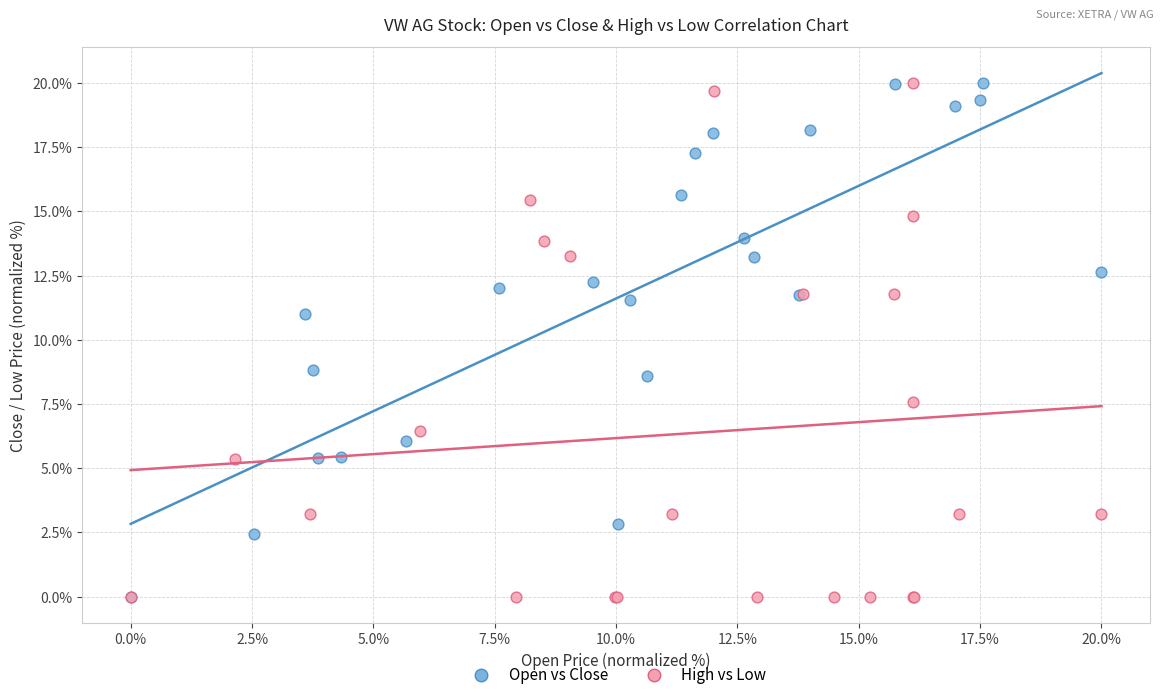

What are all the series names shown in the legend?

Open vs Close, High vs Low